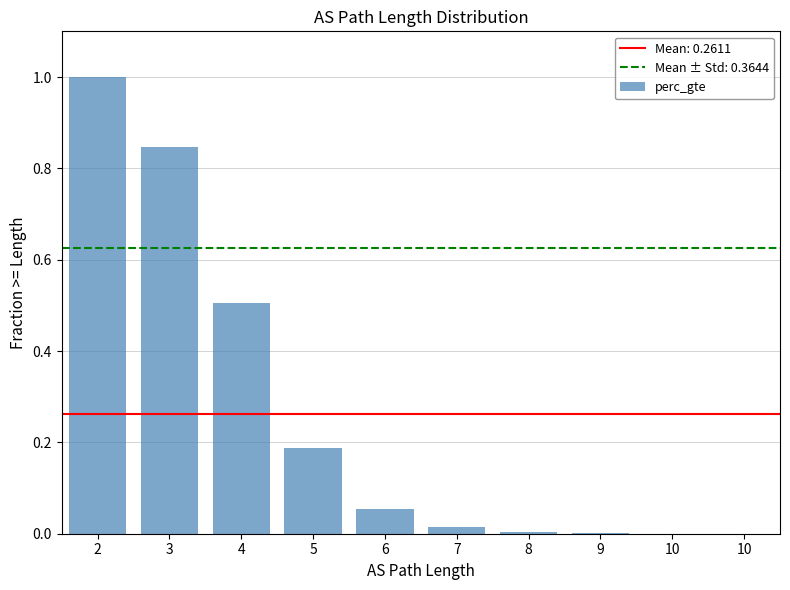

Rank the categories by value from highest to lowest.

2, 3, 4, 5, 6, 7, 8, 9, 10, 10